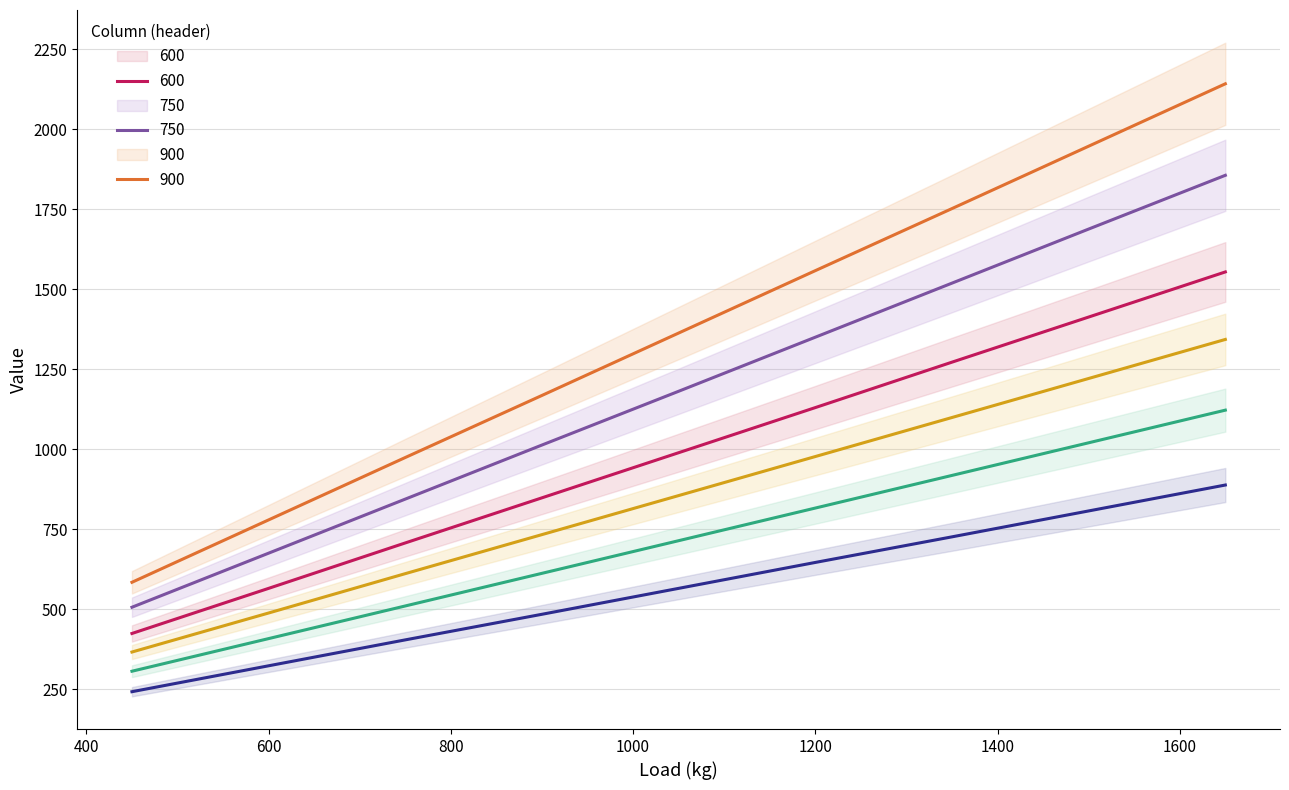

List the labels in order of 500 value, largest first.

1650, 1500, 1350, 1200, 1050, 900, 750, 600, 450